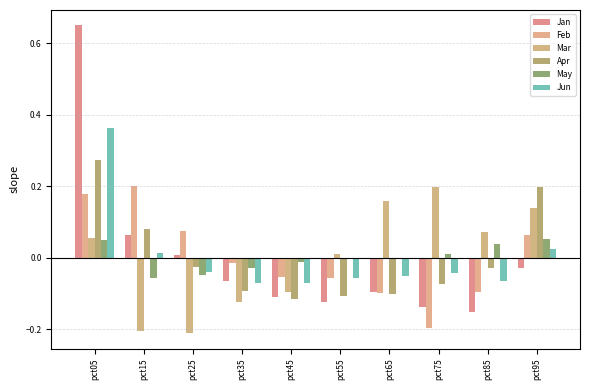

What are all the series names shown in the legend?

Jan, Feb, Mar, Apr, May, Jun